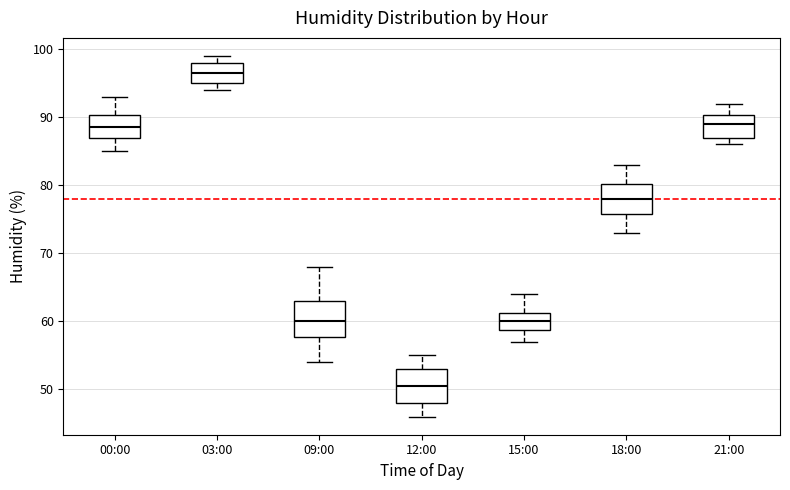

Which box has the lowest median line?

12:00